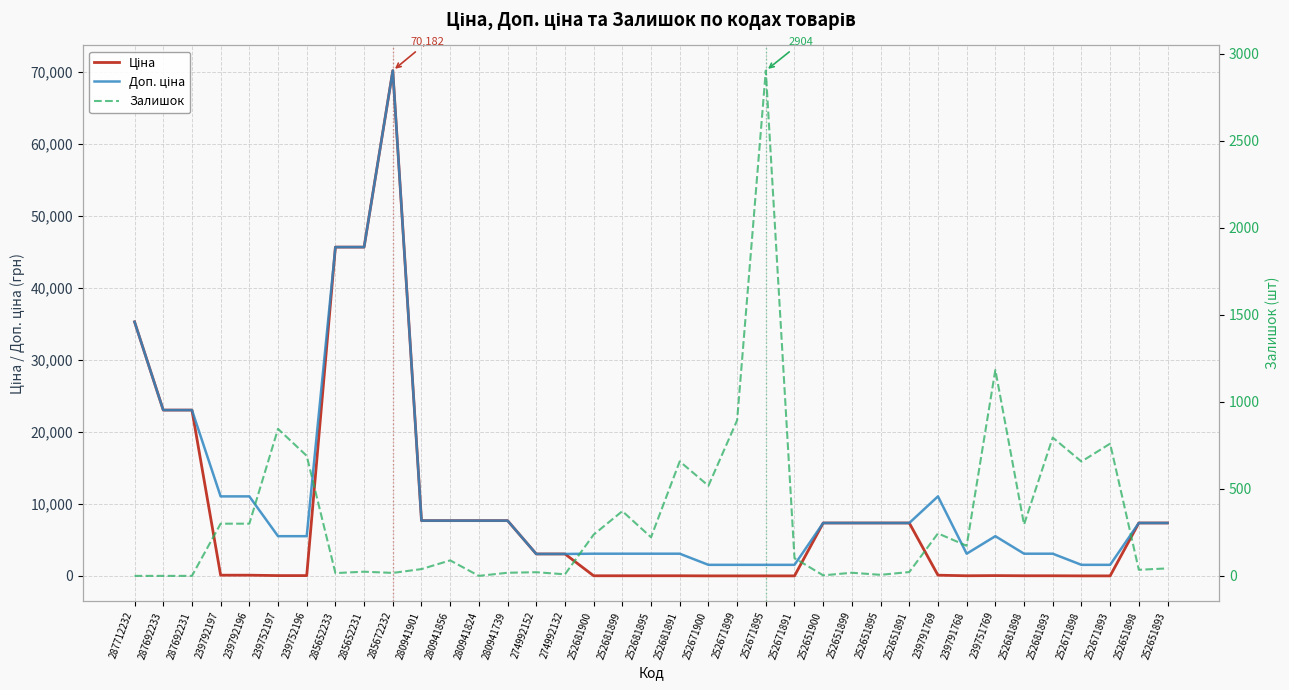

What is the label of the 25th point from the right?

280941824